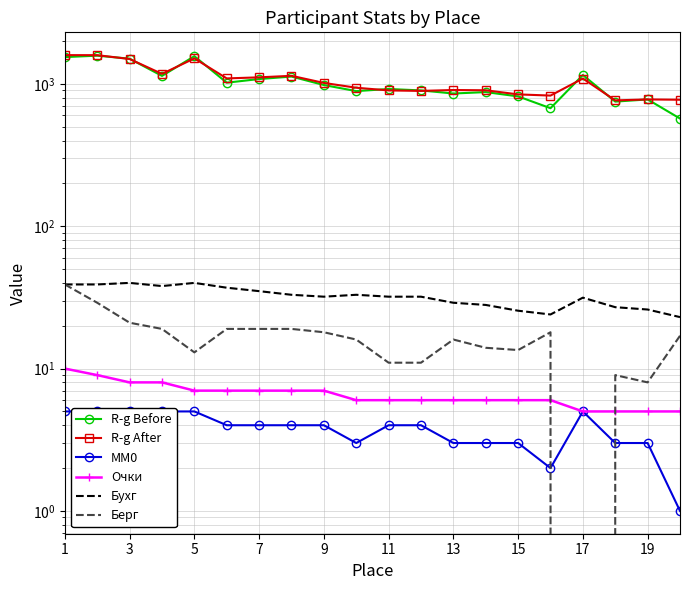

How many lines are shown in the chart?

6